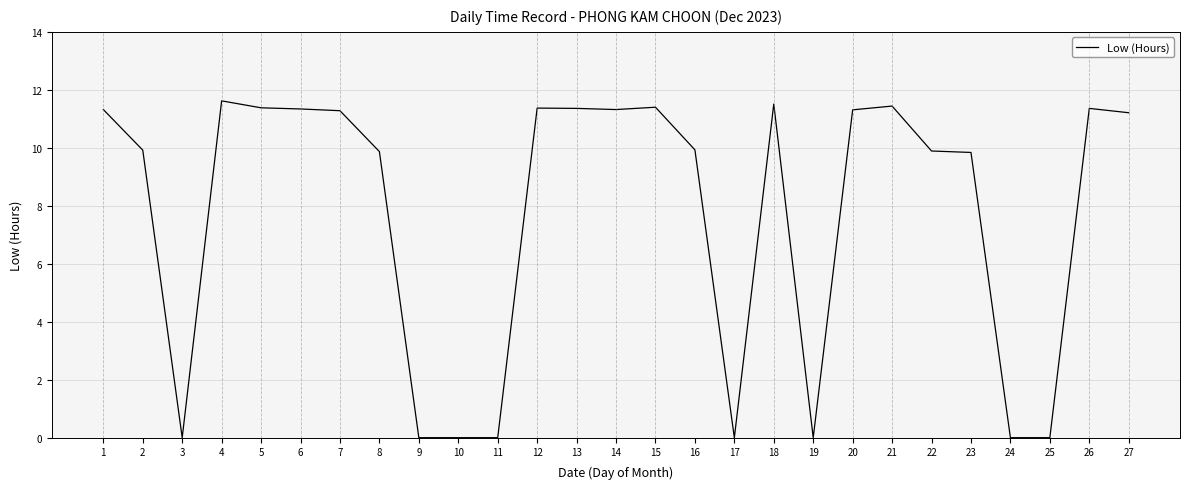

How many lines are shown in the chart?

1